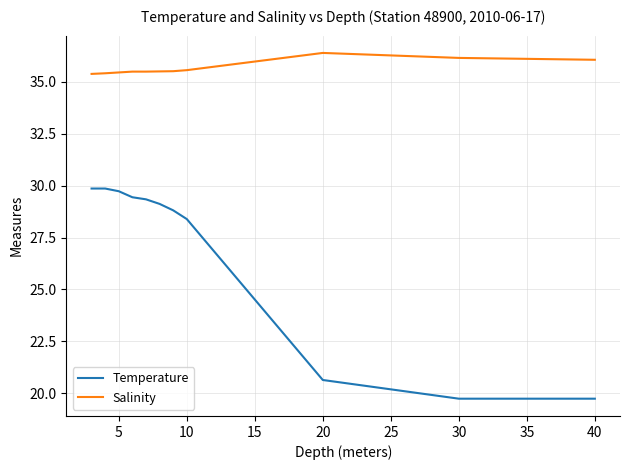

What is the difference between the maximum and minimum values in the Temperature series?

10.1